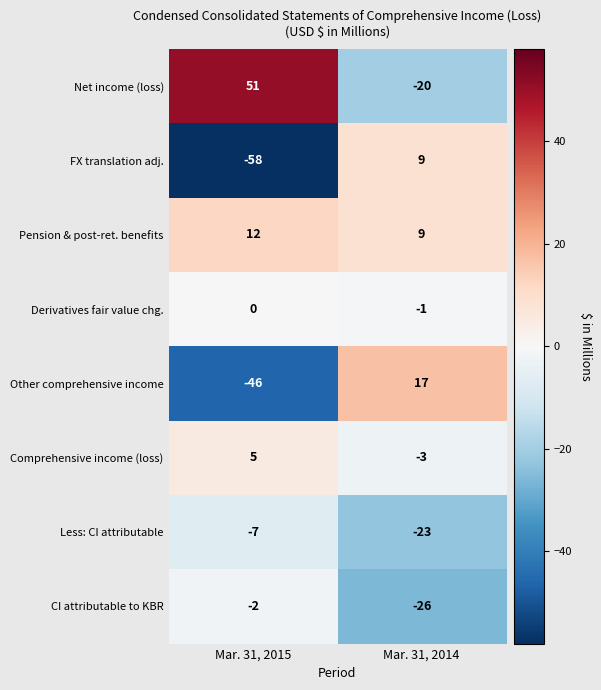

Which series changed the most between Mar. 31, 2015 and Mar. 31, 2014?

Net income (loss)